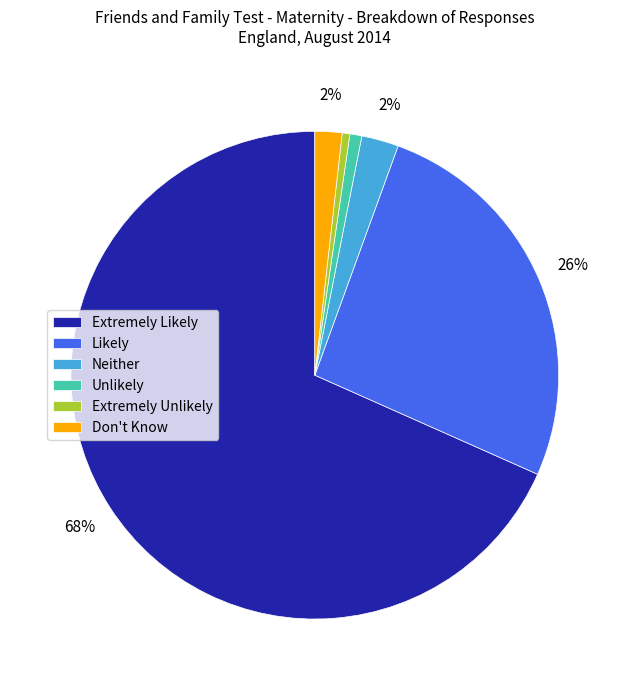

Between Unlikely and Neither, which is larger?

Neither